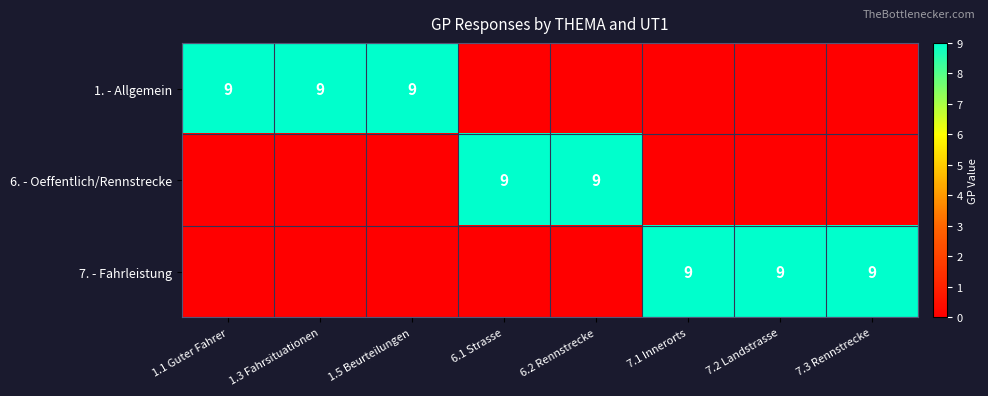

Is the value of 7. - Fahrleistung at 7.2 Landstrasse greater than the value of 1. - Allgemein at 1.5 Beurteilungen?

No